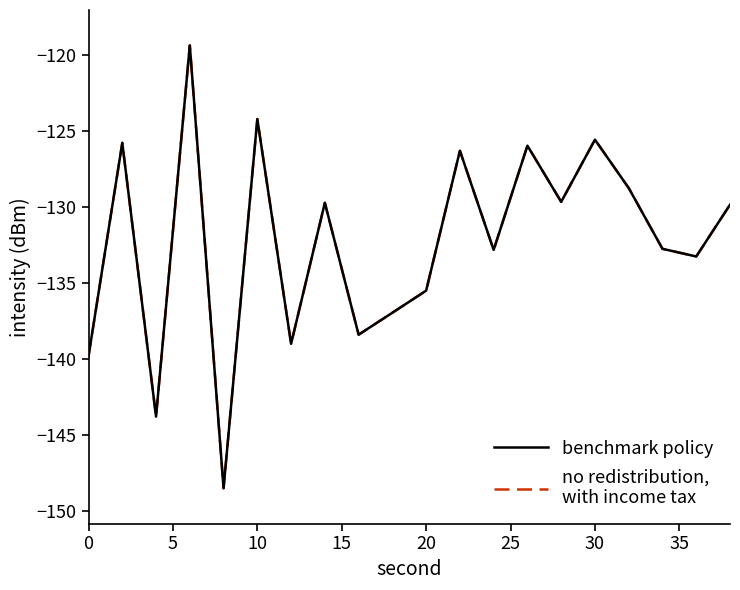

Count the number of categories in the chart.

20